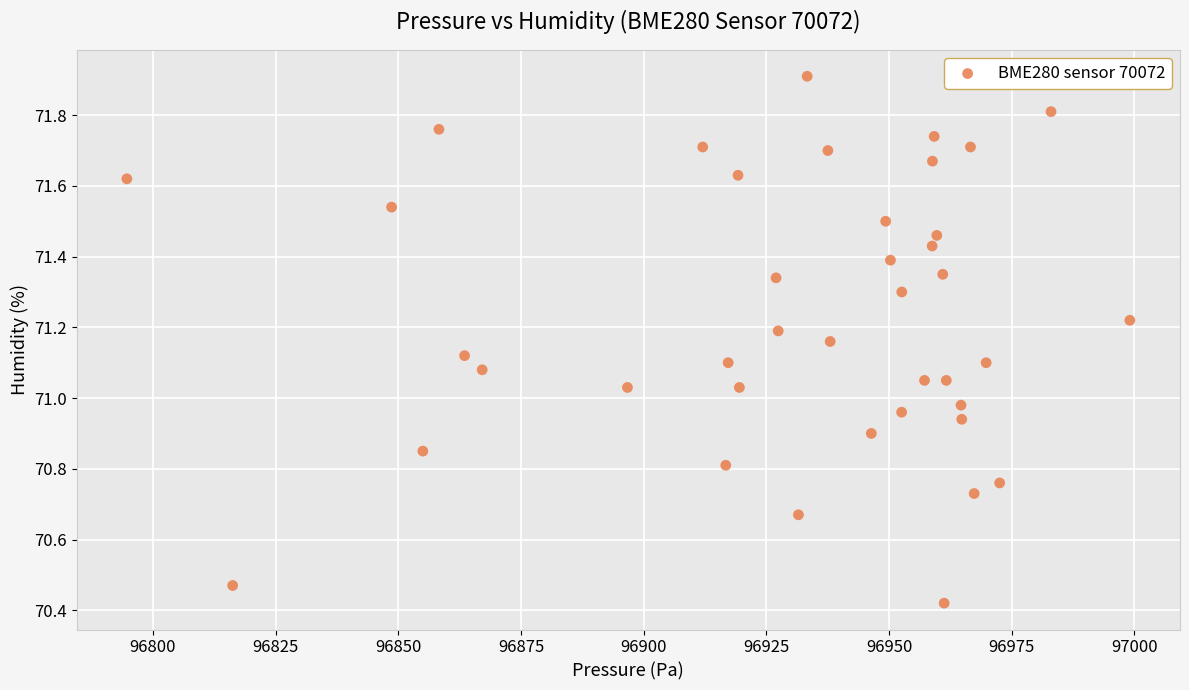

What is the range of X values (max minus min)?

204.4